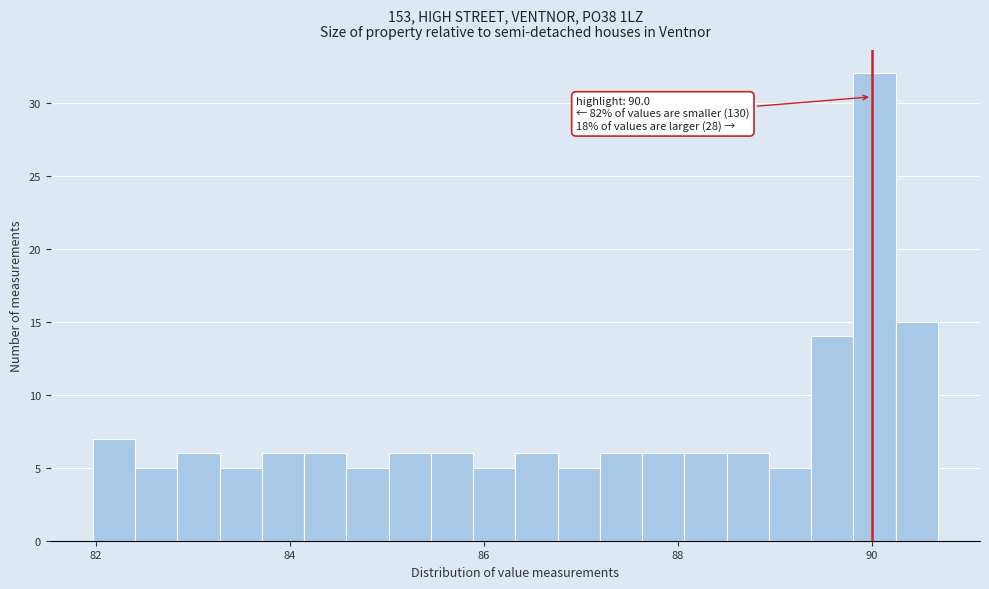

Around what value on the x-axis is the tallest bar? Give the approximate position of its centre, as read against the axis.

90.0